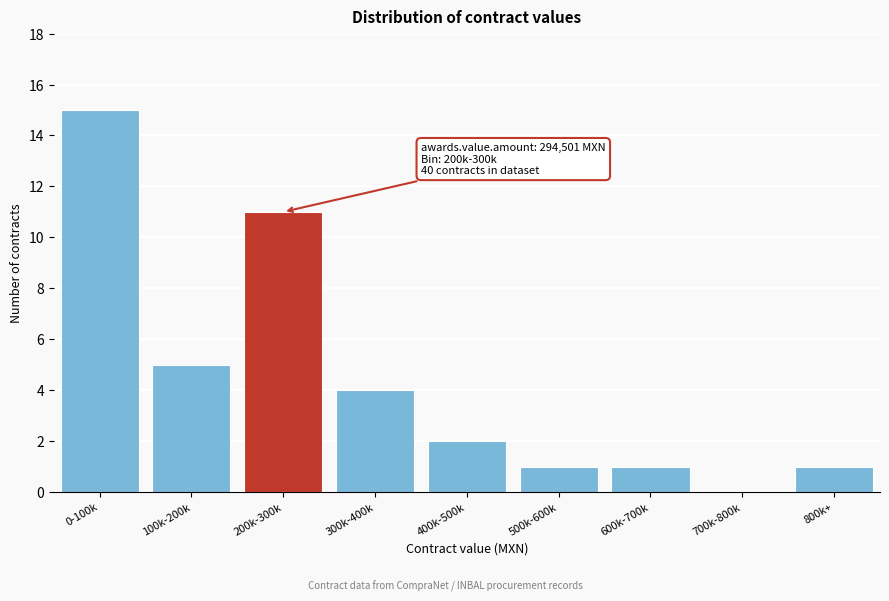

Reading left to right, extract all data points from this chart.

0-100k=15	100k-200k=5	200k-300k=11	300k-400k=4	400k-500k=2	500k-600k=1	600k-700k=1	700k-800k=0	800k+=1